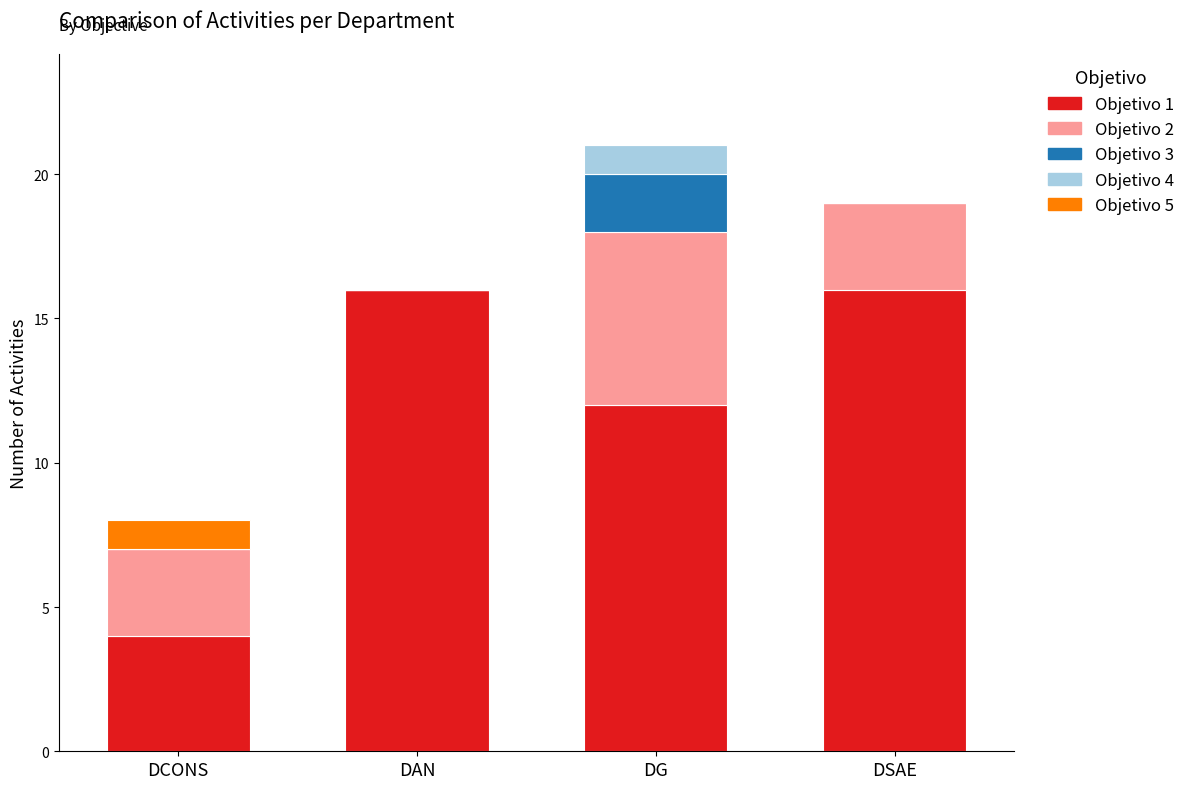

True or false: Objetivo 1 has a value of 5 at DAN.

False